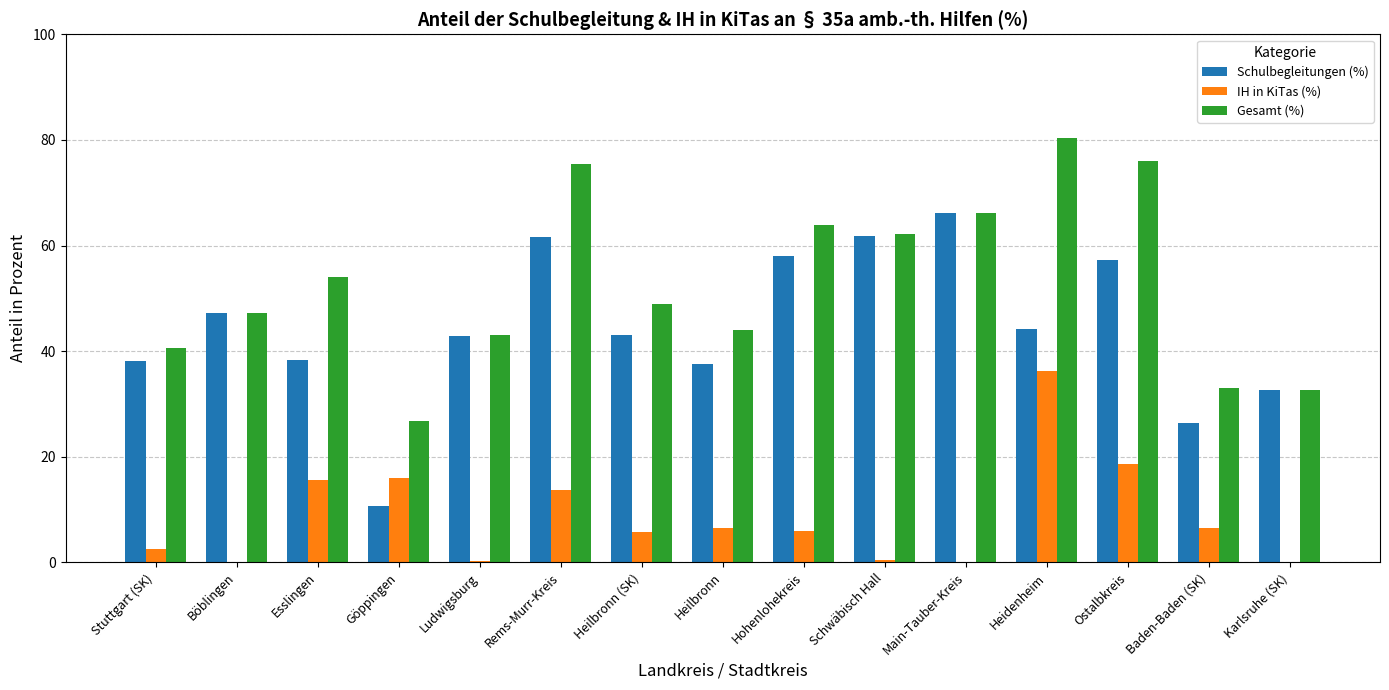

What is the sum of all Schulbegleitungen (%) values?

665.9